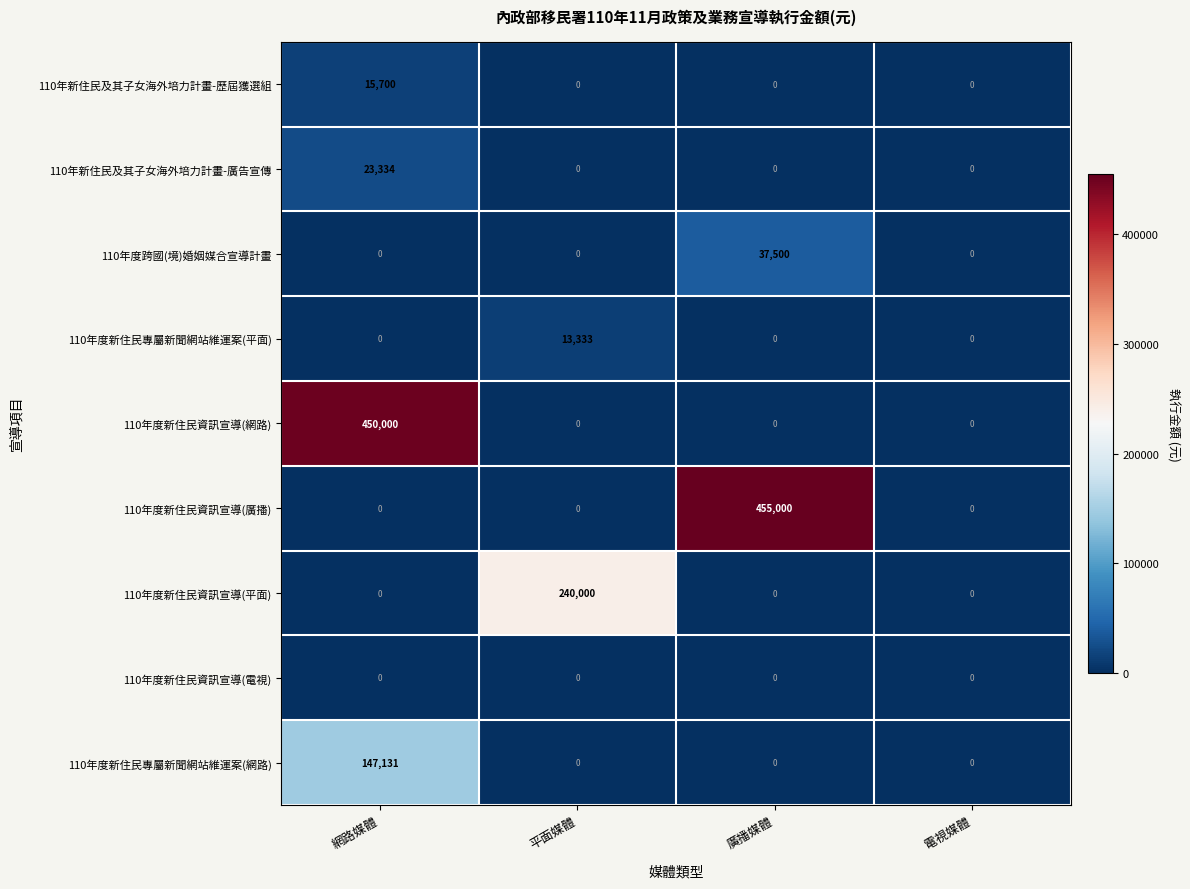

How many distinct data groups are displayed?

9